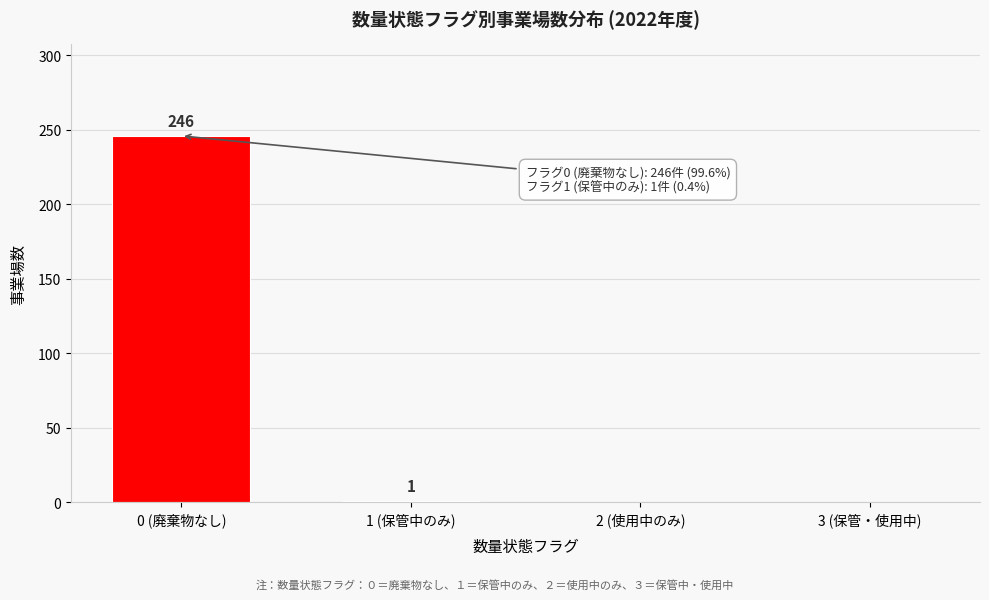

Reading left to right, extract all data points from this chart.

0 (廃棄物なし)=246	1 (保管中のみ)=1	2 (使用中のみ)=0	3 (保管・使用中)=0